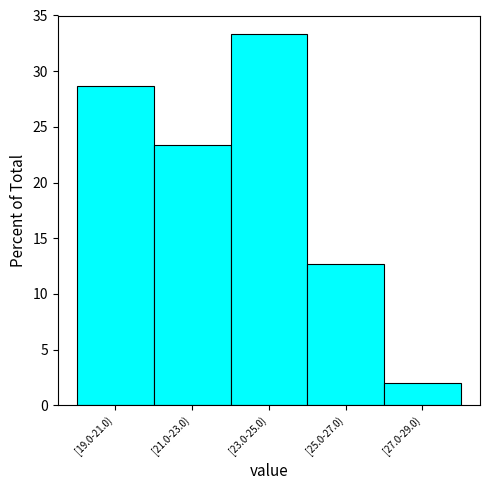

Reading left to right, what are all the values shown in this chart?

[19.0-21.0)=28.7	[21.0-23.0)=23.3	[23.0-25.0)=33.3	[25.0-27.0)=12.7	[27.0-29.0)=2.0